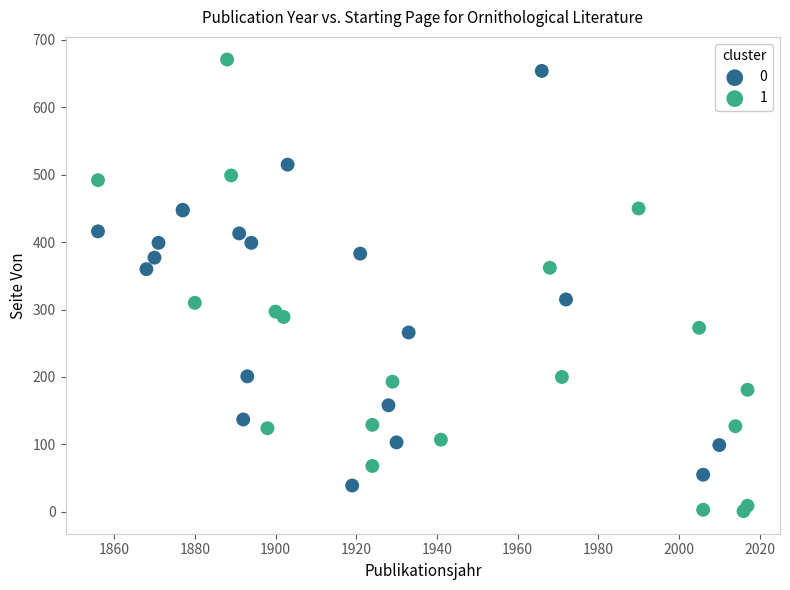

What are all the series names shown in the legend?

0, 1